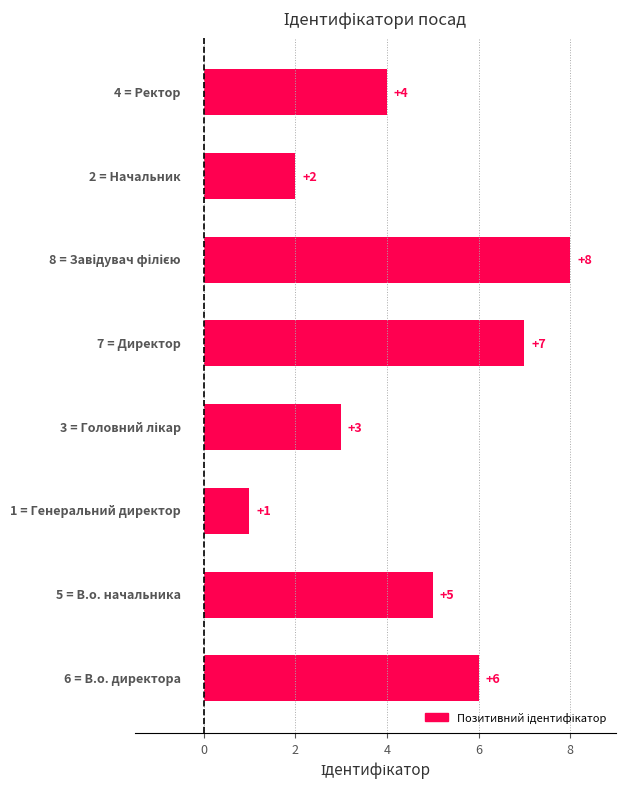

What is the difference between the second highest and second lowest values?

5